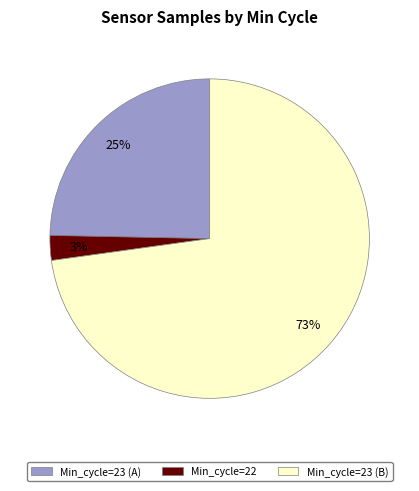

Does any single category account for the majority?

Yes